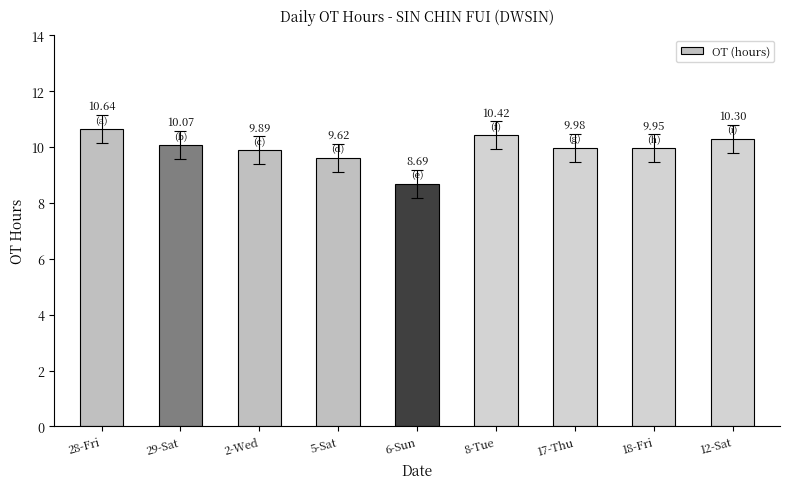

What is the change in value from 29-Sat to 12-Sat?

+0.2